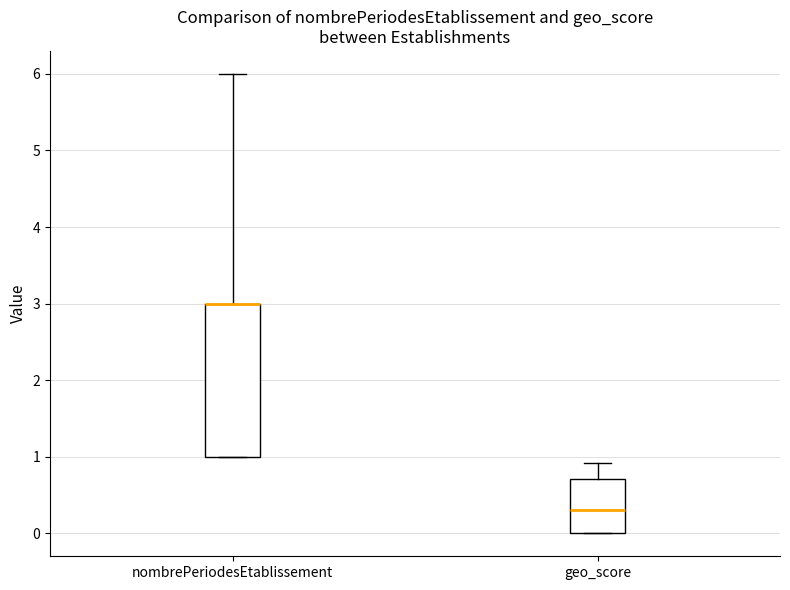

Comparing the boxes themselves (not the whiskers), which one is the tallest?

nombrePeriodesEtablissement